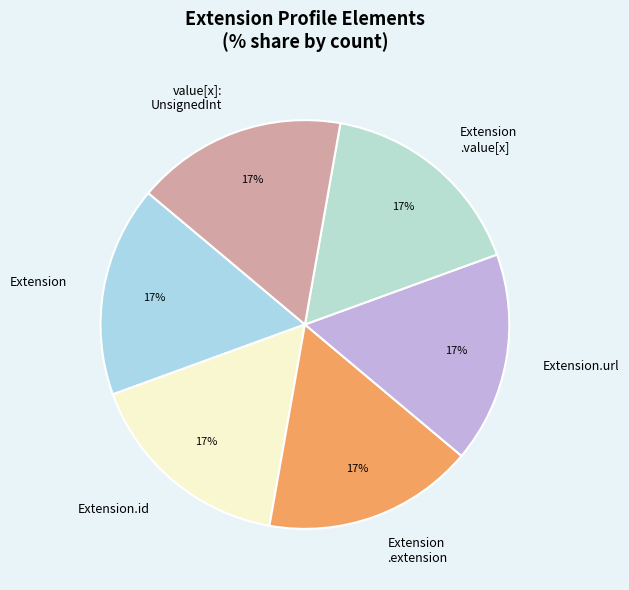

Is there any slice that represents more than half of the pie?

No